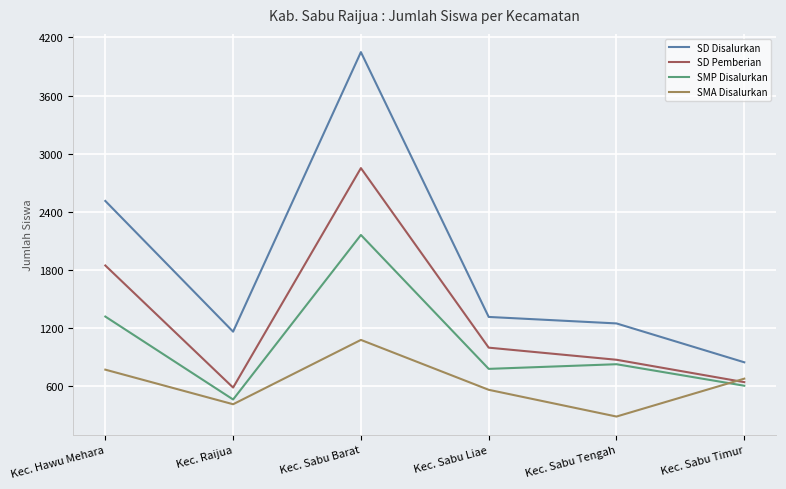

Rank the series by their average value, from lowest to highest.

SMA Disalurkan, SMP Disalurkan, SD Pemberian, SD Disalurkan